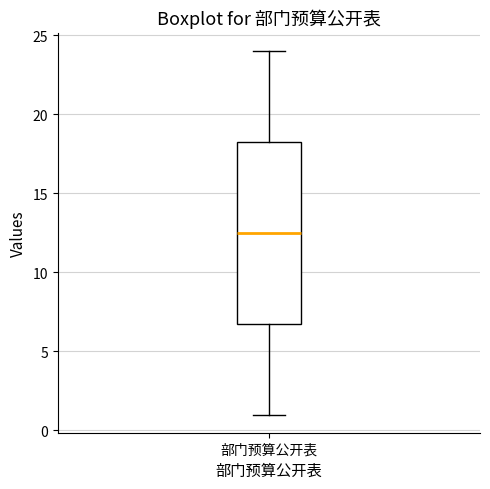

Where is the upper edge of the box for 部门预算公开表 on the y-axis? The values are not printed on the chart, so give them approximately, as read against the axis.

18.5